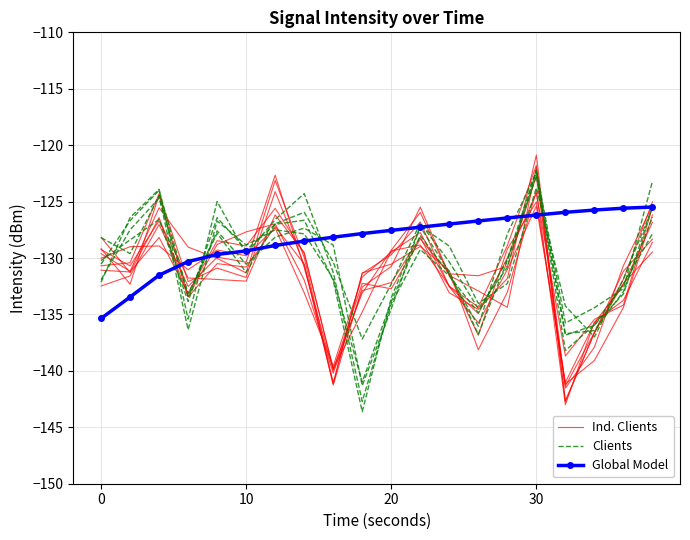

Which series has the largest range (max minus min)?

Clients